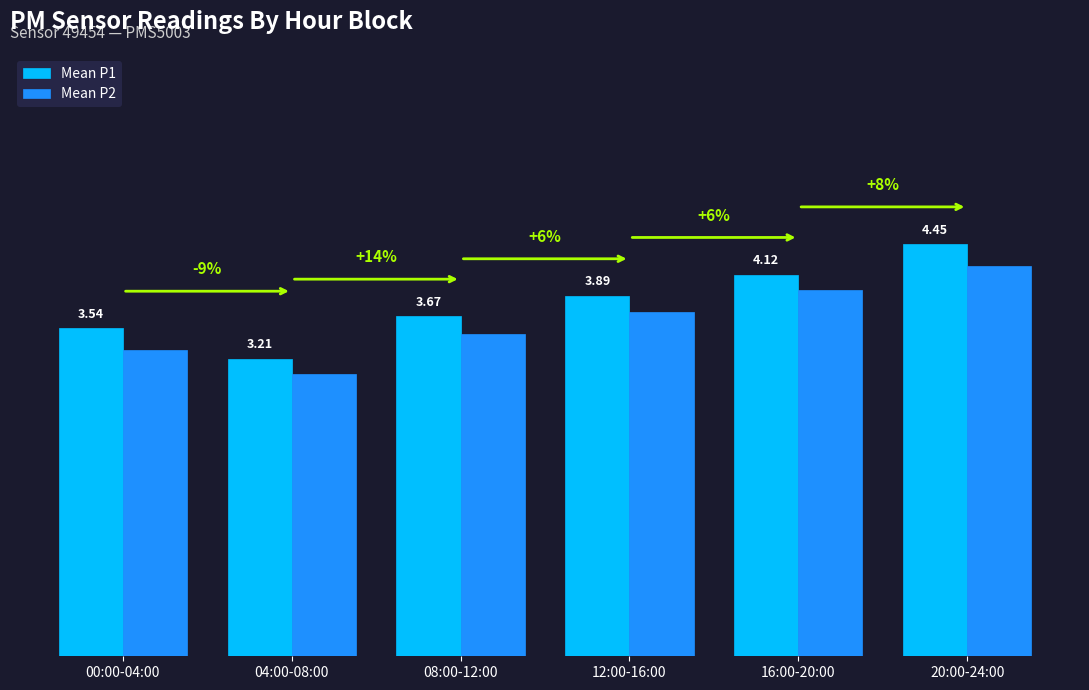

Which series changed the most between 00:00-04:00 and 08:00-12:00?

Mean P2